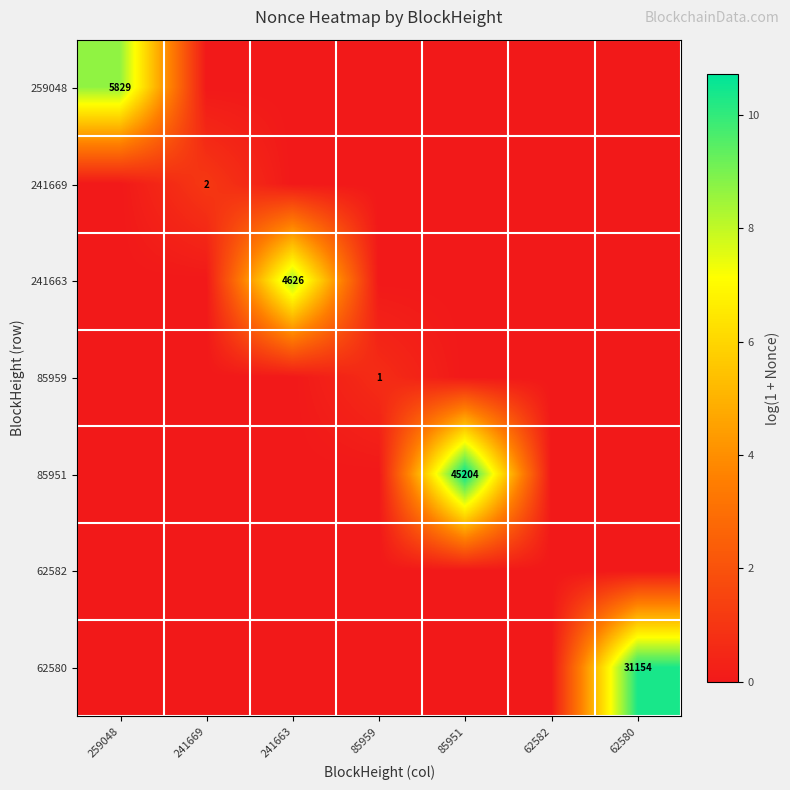

At which category is the sum across all series the highest?

85951